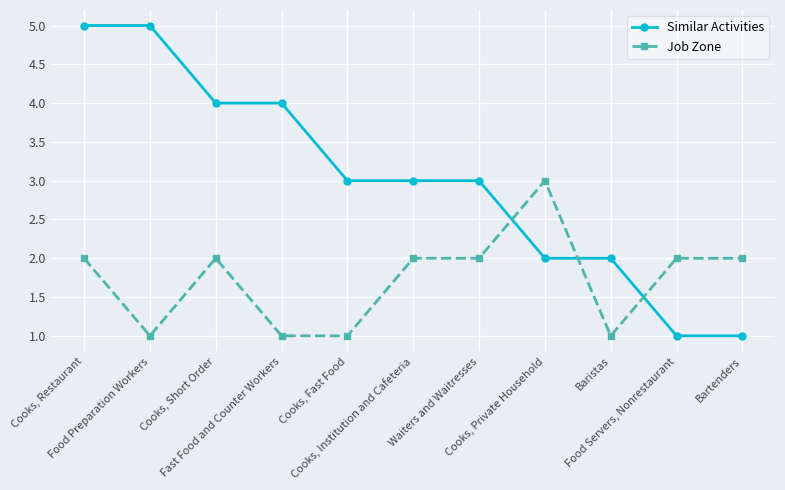

How many distinct data groups are displayed?

2